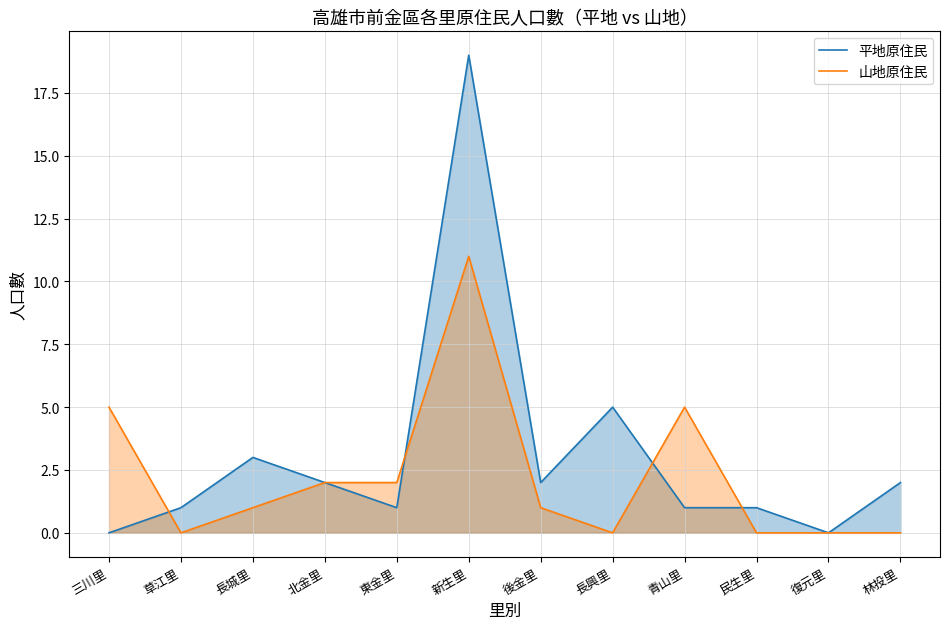

Which series changed the most between 北金里 and 民生里?

山地原住民